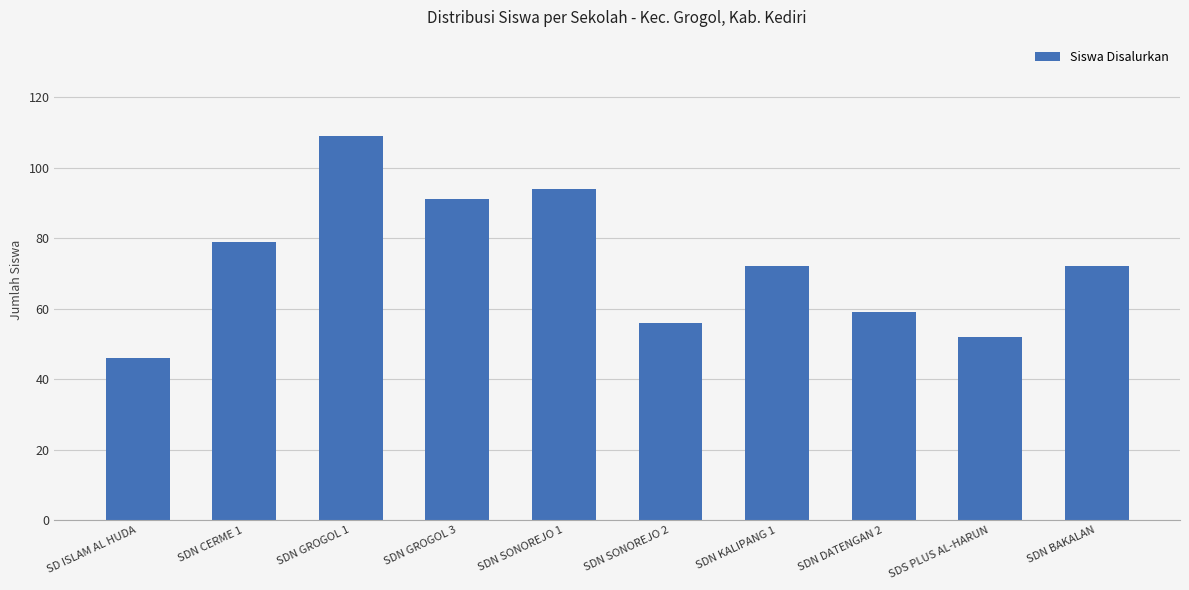

How many bars are there in total?

10